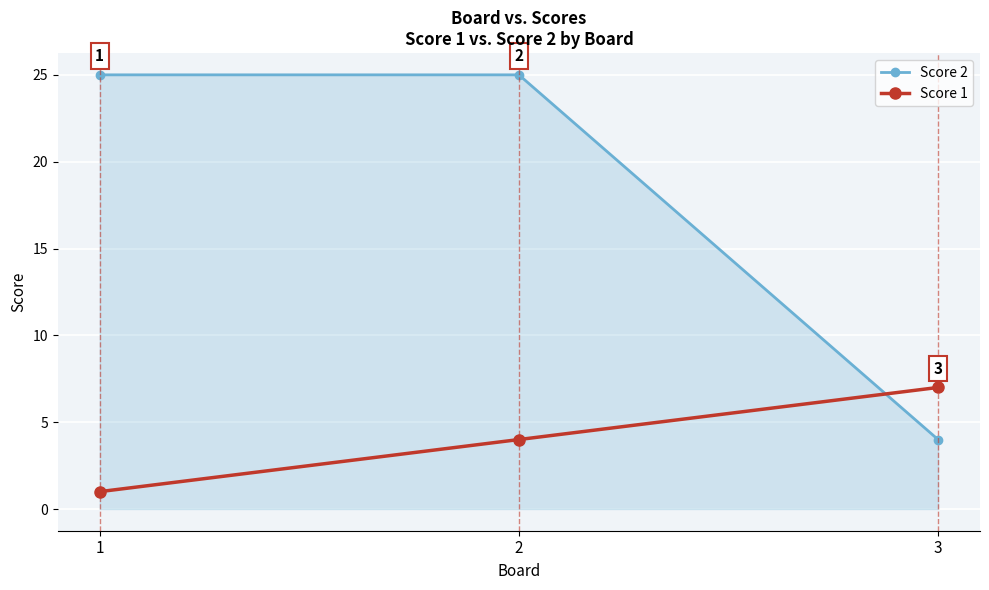

The value of Score 2 at 1 is 25. True or false?

True